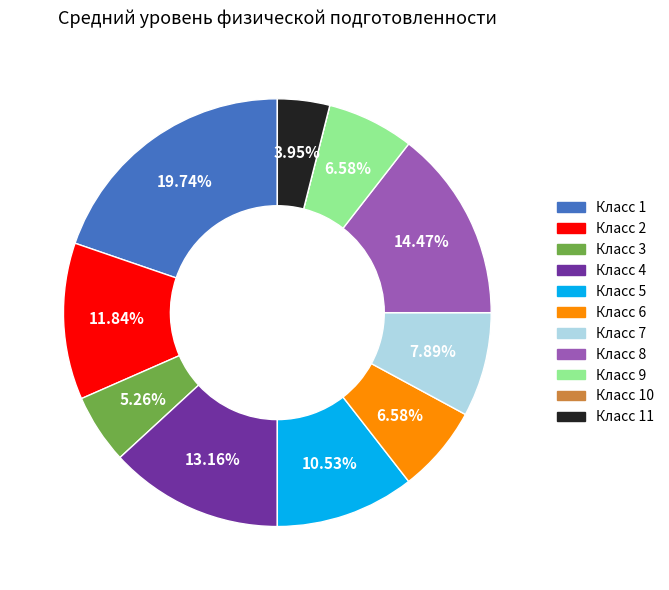

Does any single category account for the majority?

No